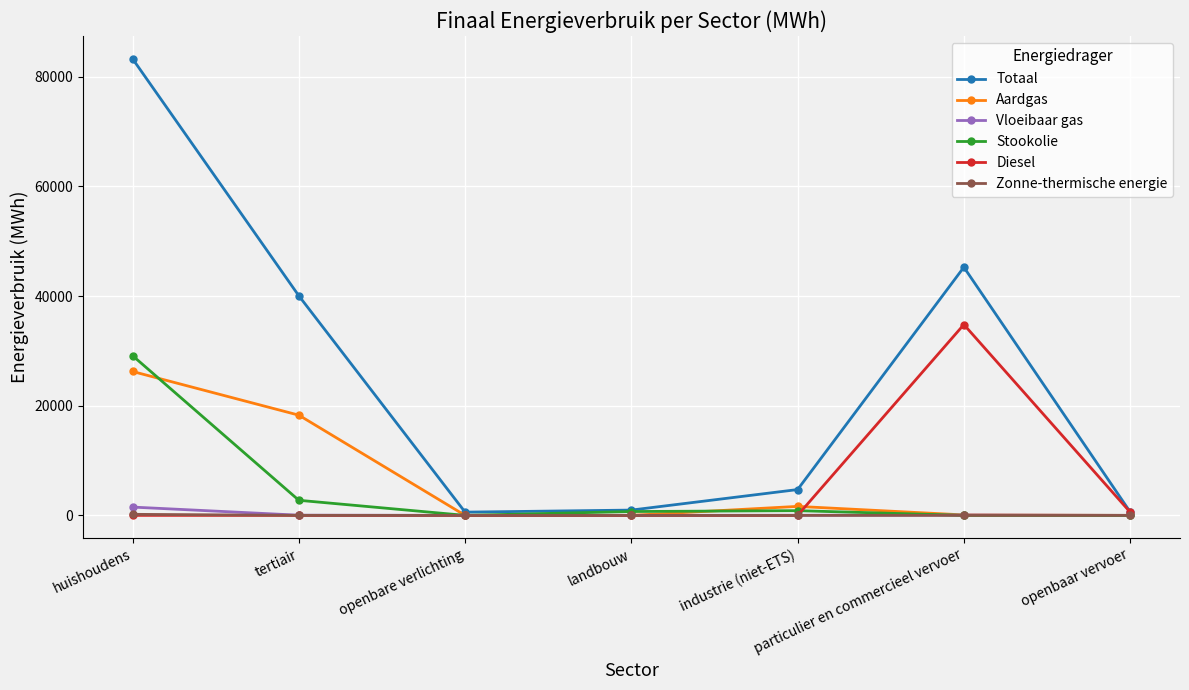

Where is the first local maximum for Totaal?

particulier en commercieel vervoer